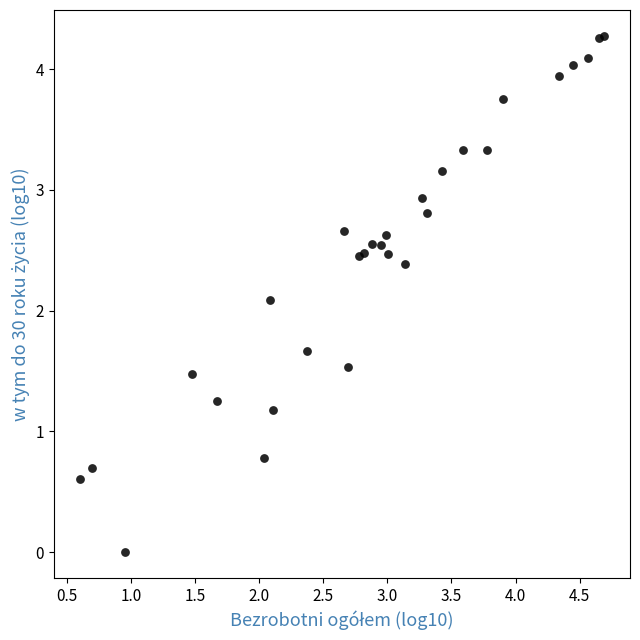

What Y value in the scatter plot is closest to 2?

2.1